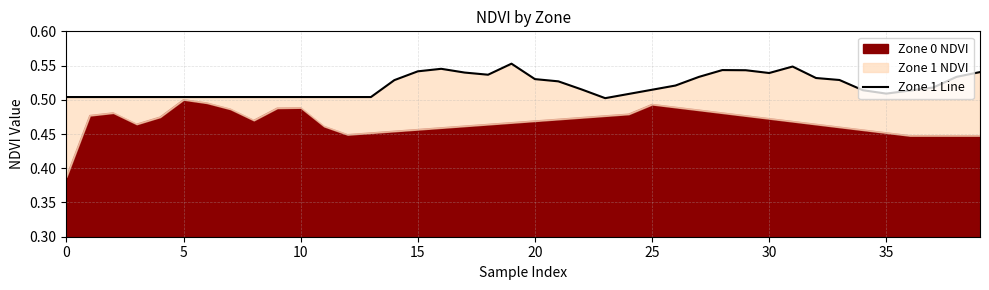

How many values are between 0 and 1?

40